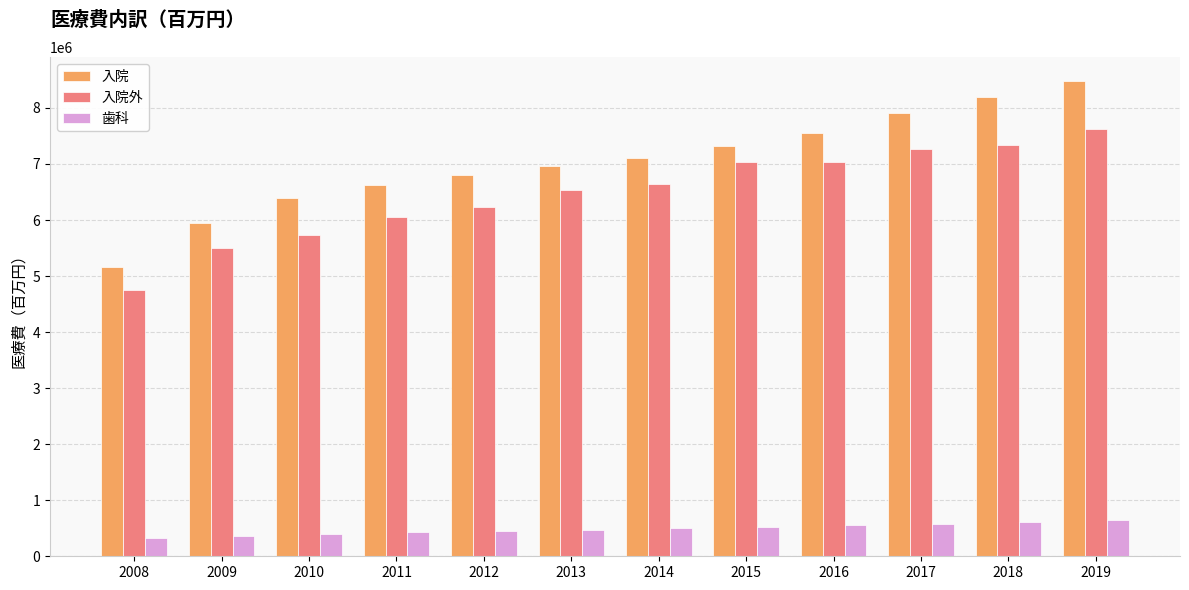

Is it true that 入院外 equals 4754992.3 at 2008?

True